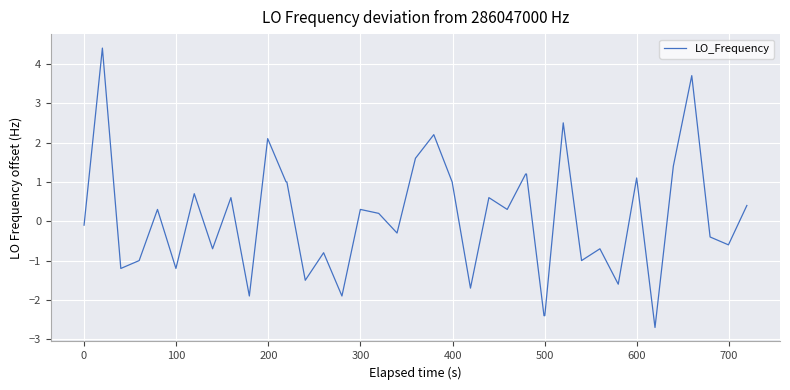

What is the smallest value displayed?

-2.7